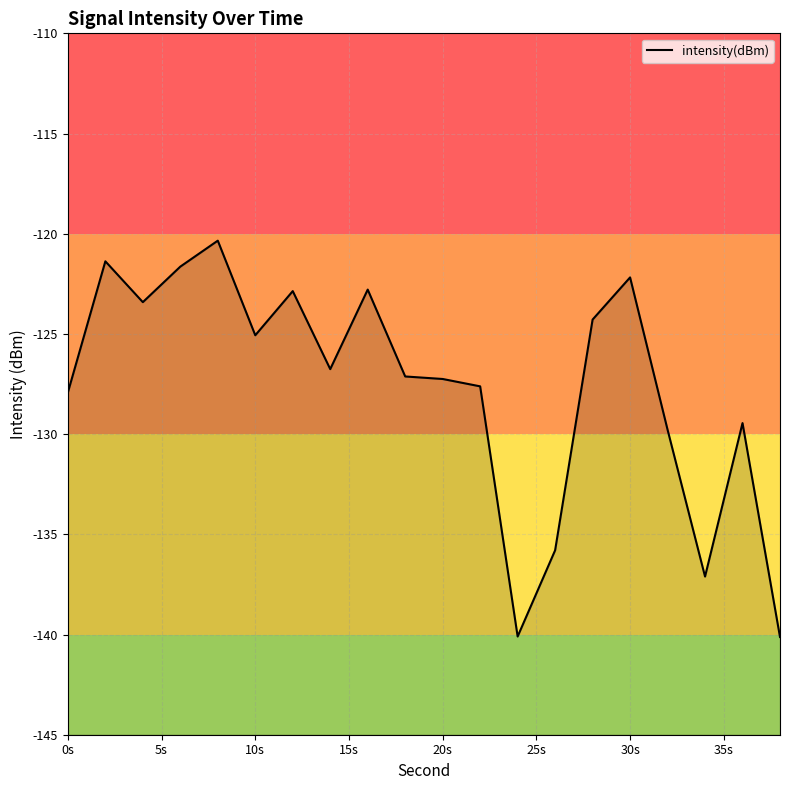

What is the value of the 18th point from the left?

-137.1